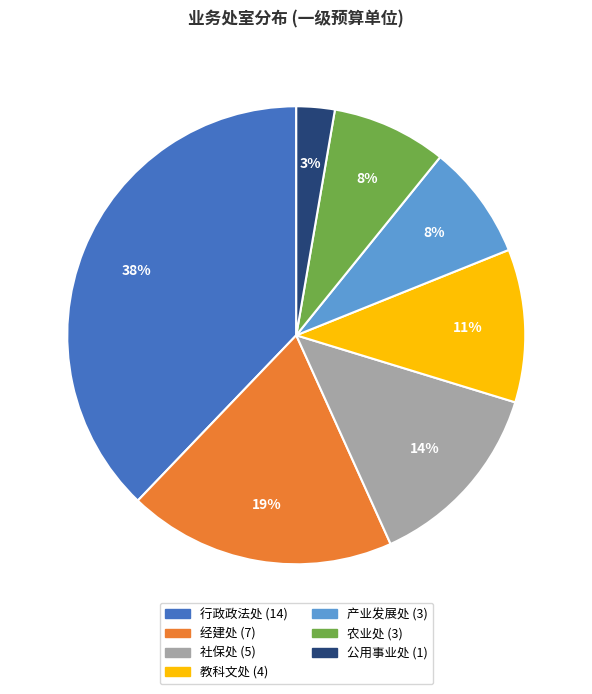

Does any single category account for the majority?

No